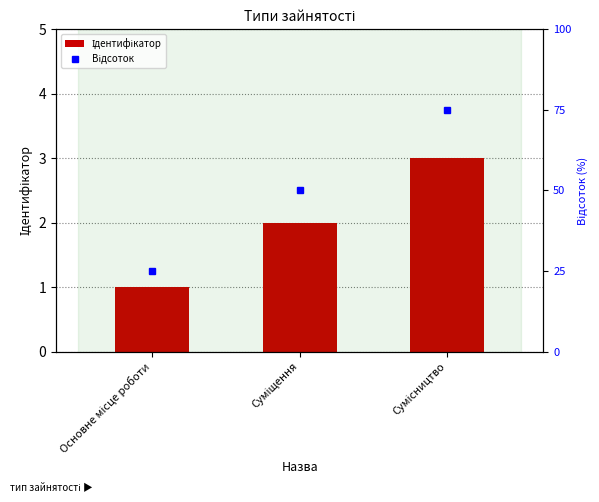

Reading left to right, list all the values displayed in this chart.

Основне місце роботи=1	Суміщення=2	Сумісництво=3